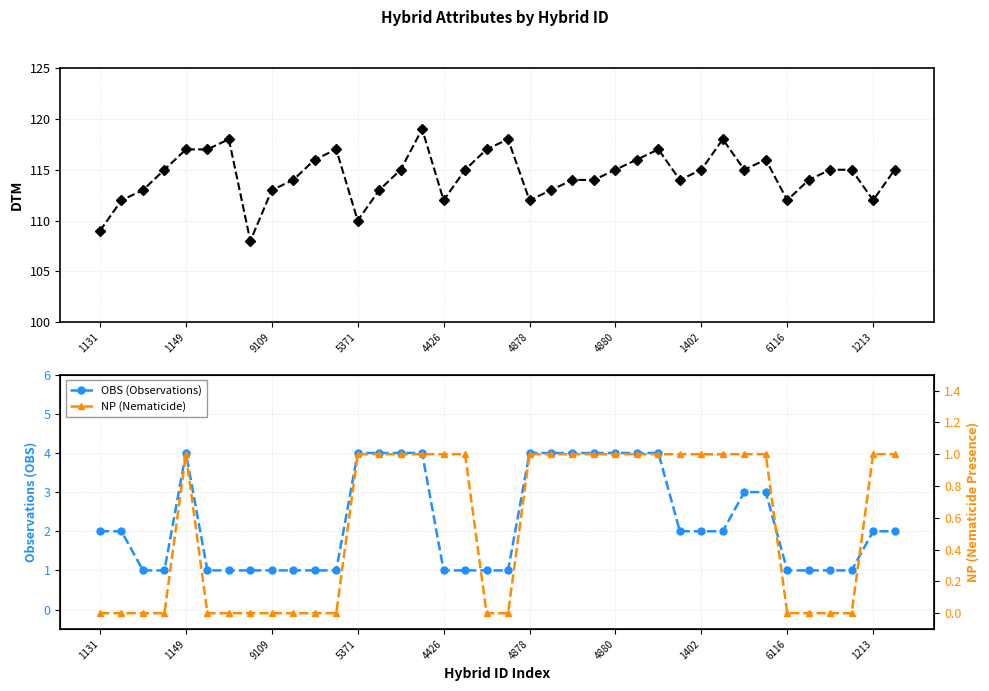

What is the difference between the maximum and minimum values in the OBS (Observations) series?

3